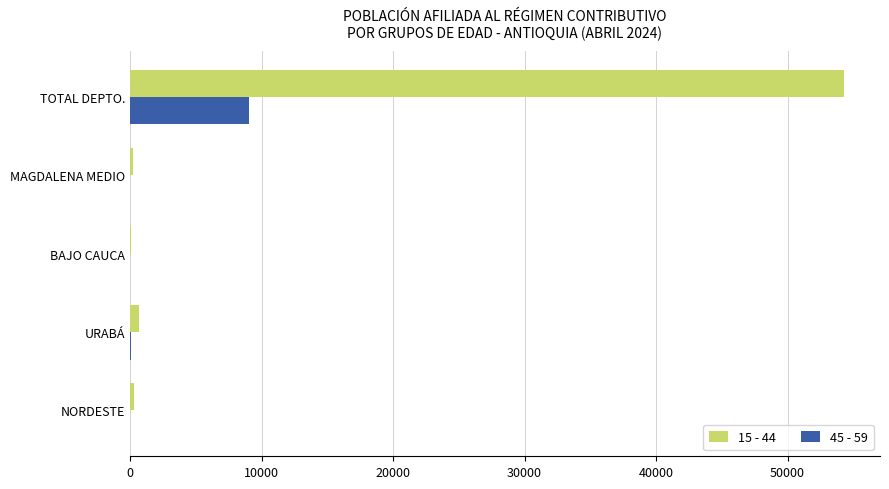

Which category has the highest value in the 15 - 44 series?

TOTAL DEPTO.